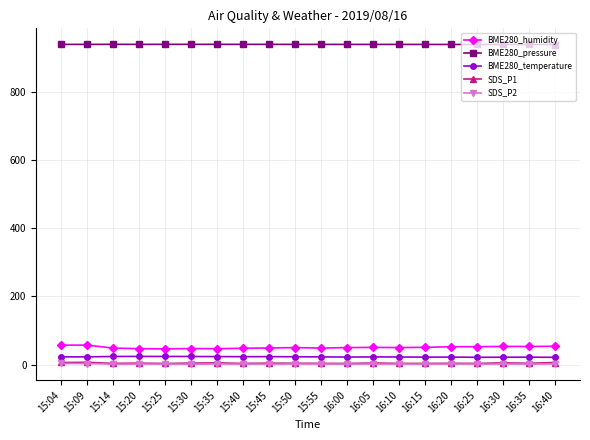

Is the value of BME280_pressure at 15:35 greater than the value of BME280_temperature at 15:45?

Yes